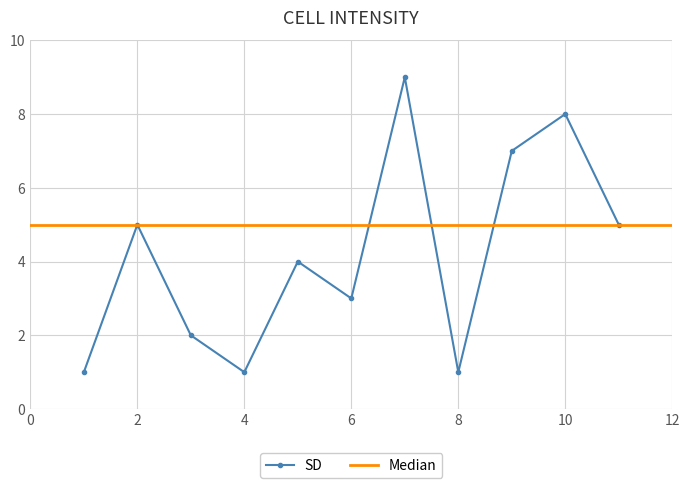

The value of SD at 2 is 7. True or false?

False